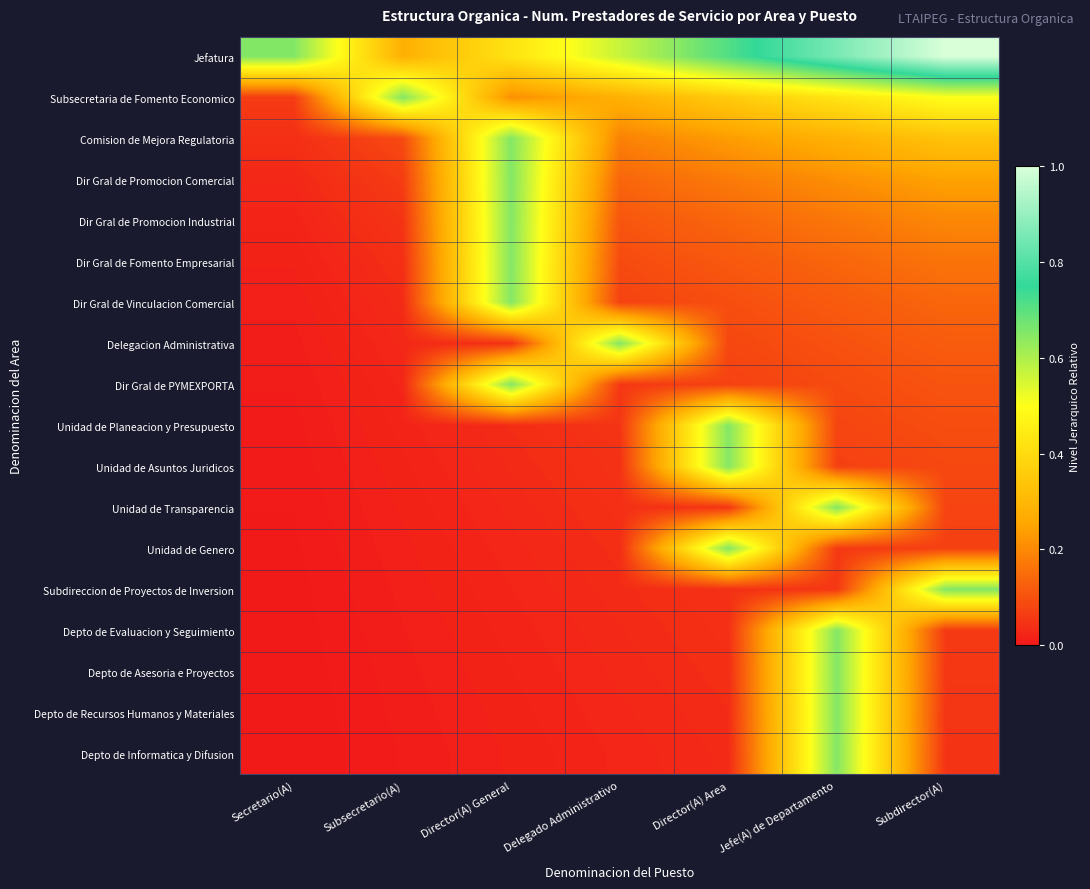

What is the spread (max minus min) of values at Director(A) Area?

0.7